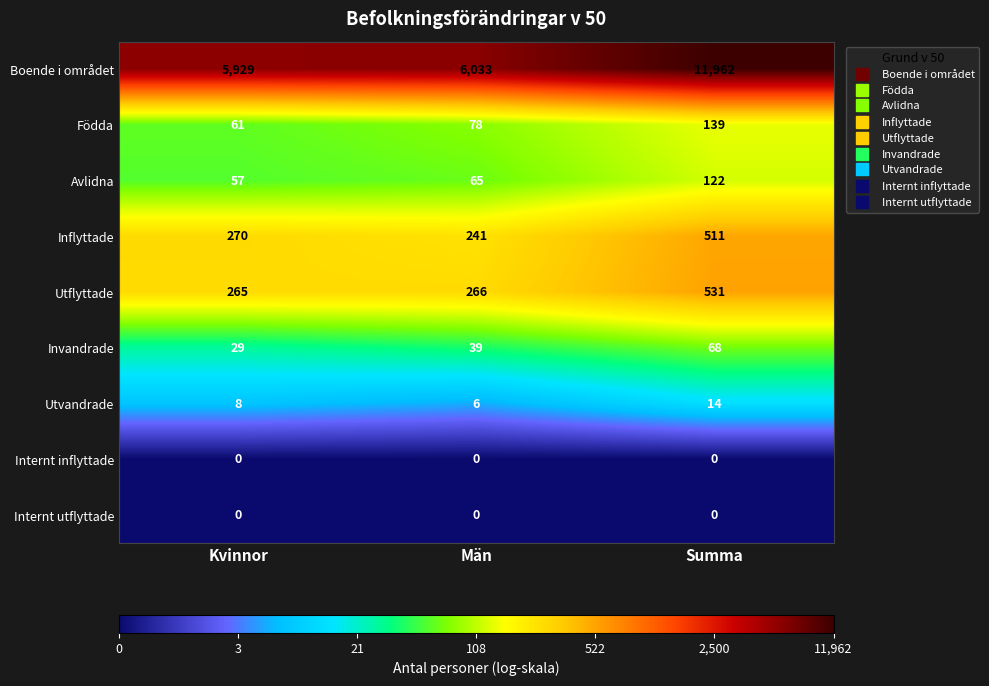

What is the difference between the highest and lowest values at Summa?

11962